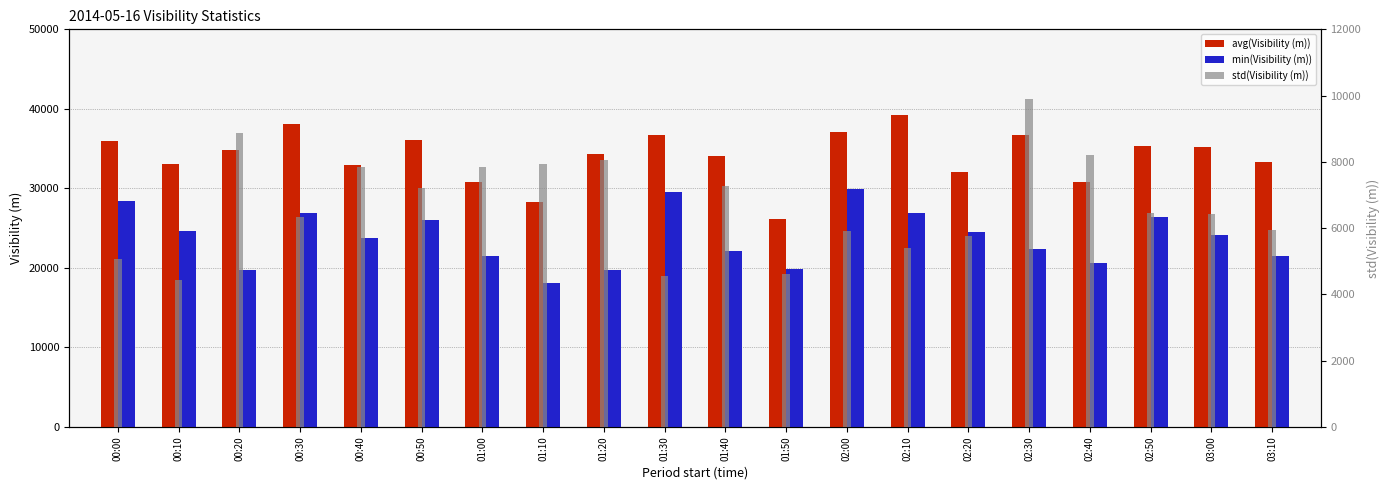

Reading left to right, transcribe all the data shown in this chart.

avg(Visibility (m)): 36012	33025	34824	38036	32881	36064	30747	28317	34355	36750	34062	26178	37056	39227	32075	36655	30858	35282	35225	33295
min(Visibility (m)): 28399	24624	19719	26855	23724	26008	21558	18044	19770	29567	22153	19893	29897	26922	24476	22360	20560	26377	24183	21559
std(Visibility (m)): 5077	4442	8873	6349	7842	7215	7844	7940	8063	4568	7270	4630	5927	5408	5763	9896	8212	6464	6418	5930